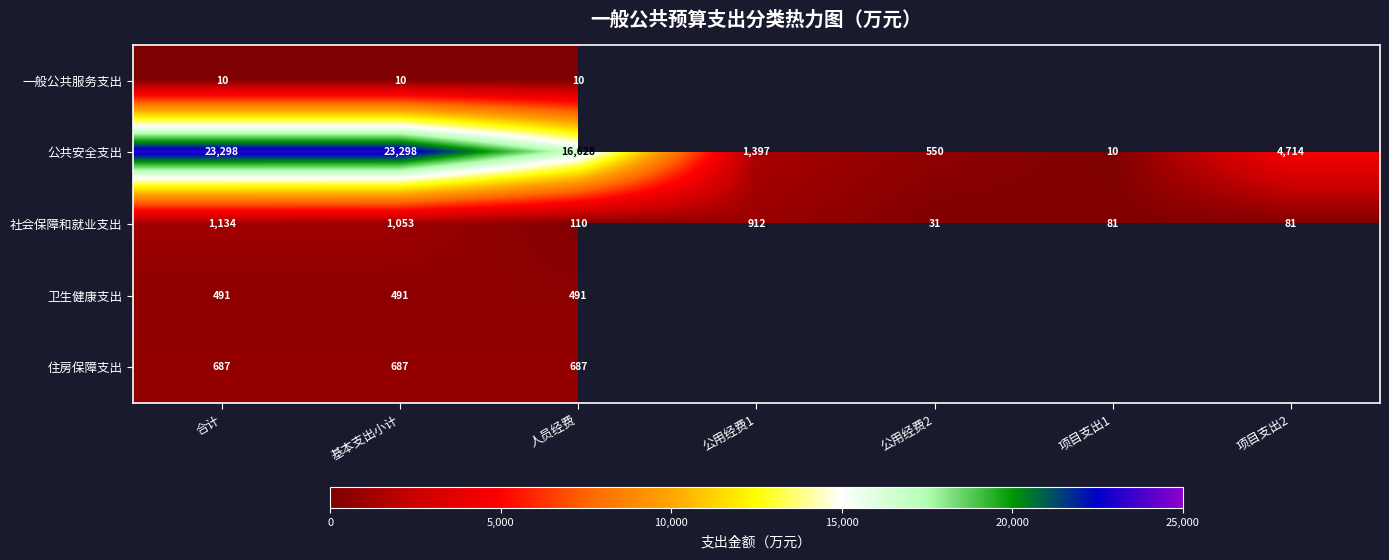

At 合计, list the series in order from smallest to largest.

一般公共服务支出, 卫生健康支出, 住房保障支出, 社会保障和就业支出, 公共安全支出